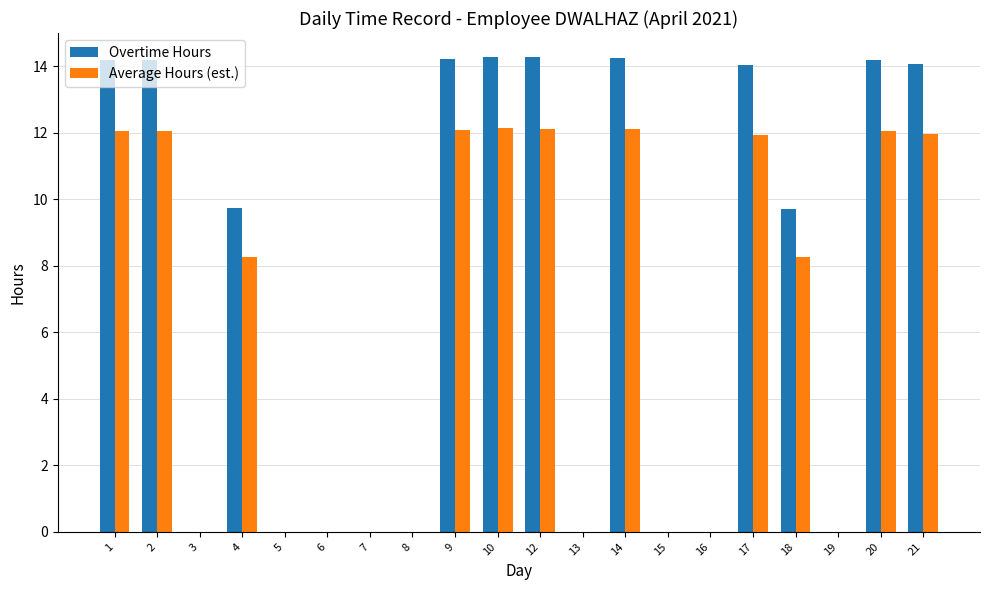

The value of Average Hours (est.) at 17 is 16.4. True or false?

False